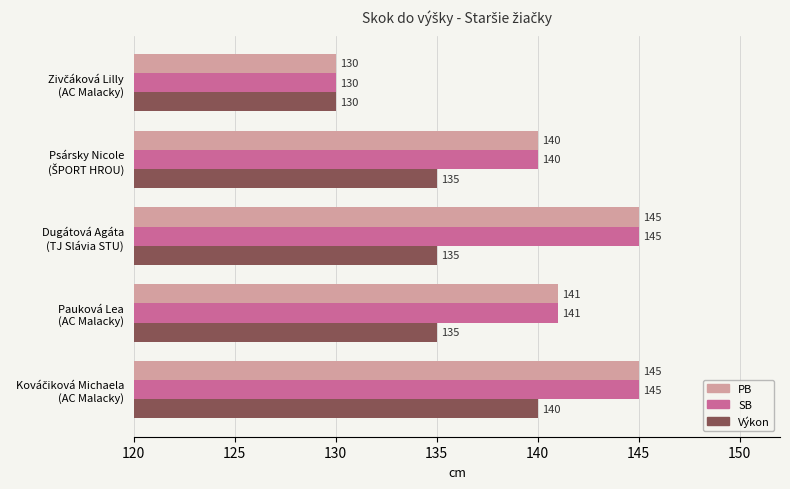

What is the average value of the PB series?

140